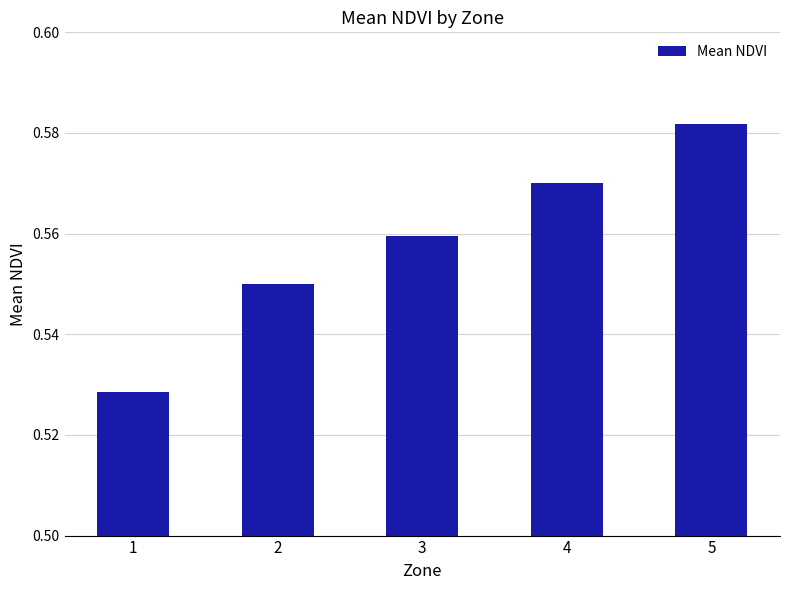

How many data points does each series have?

5